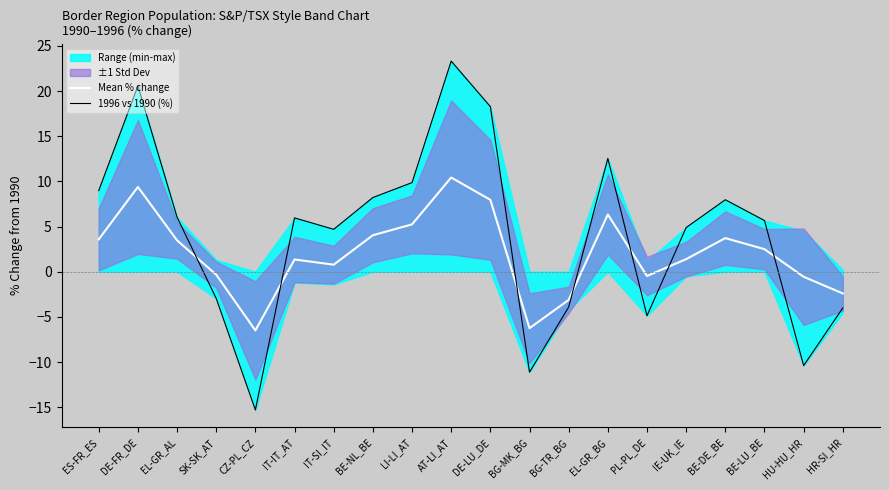

True or false: Mean % change has a value of 4.0 at BE-NL_BE.

True